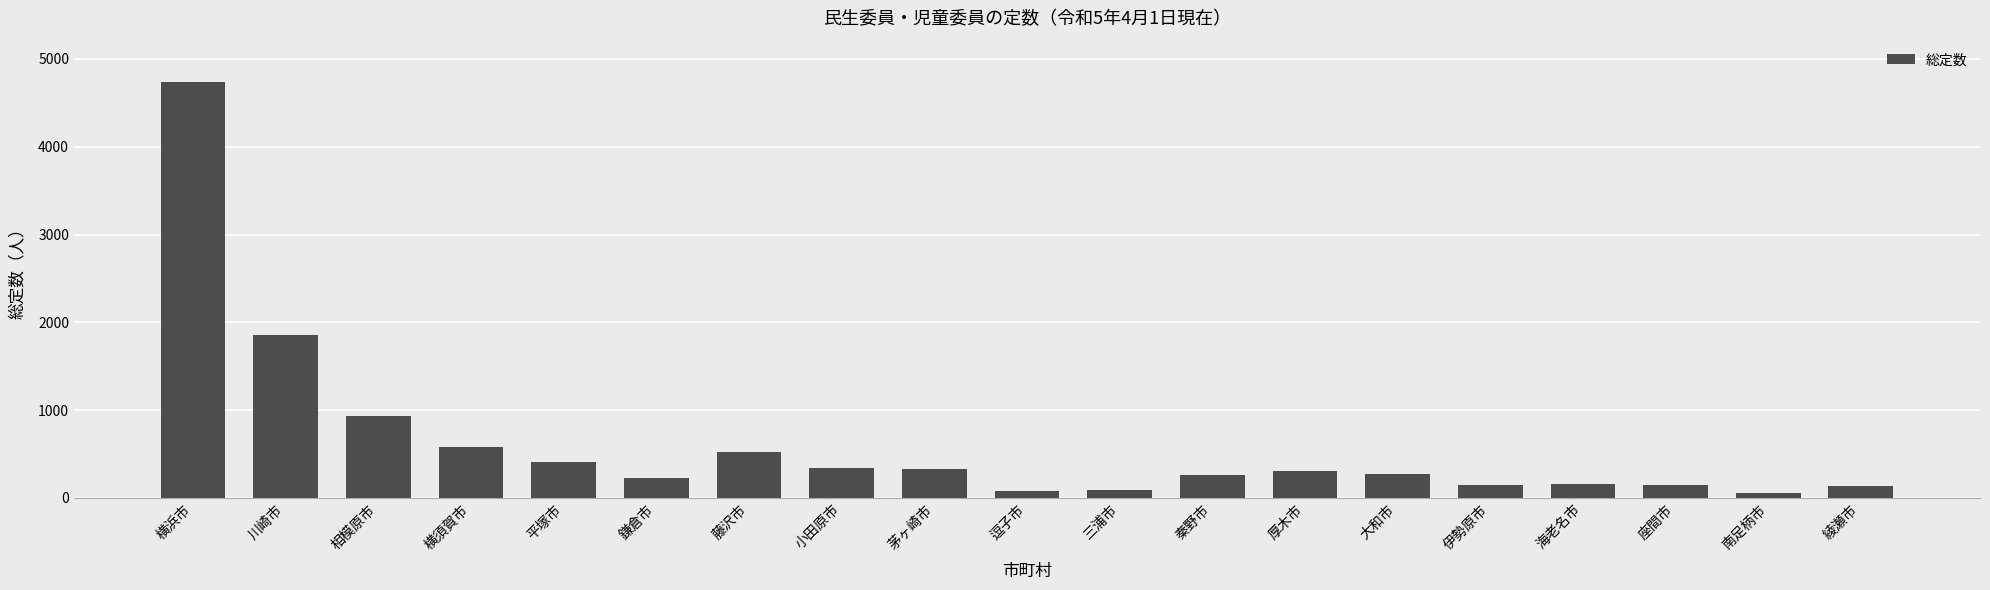

What is the smallest value displayed?

61